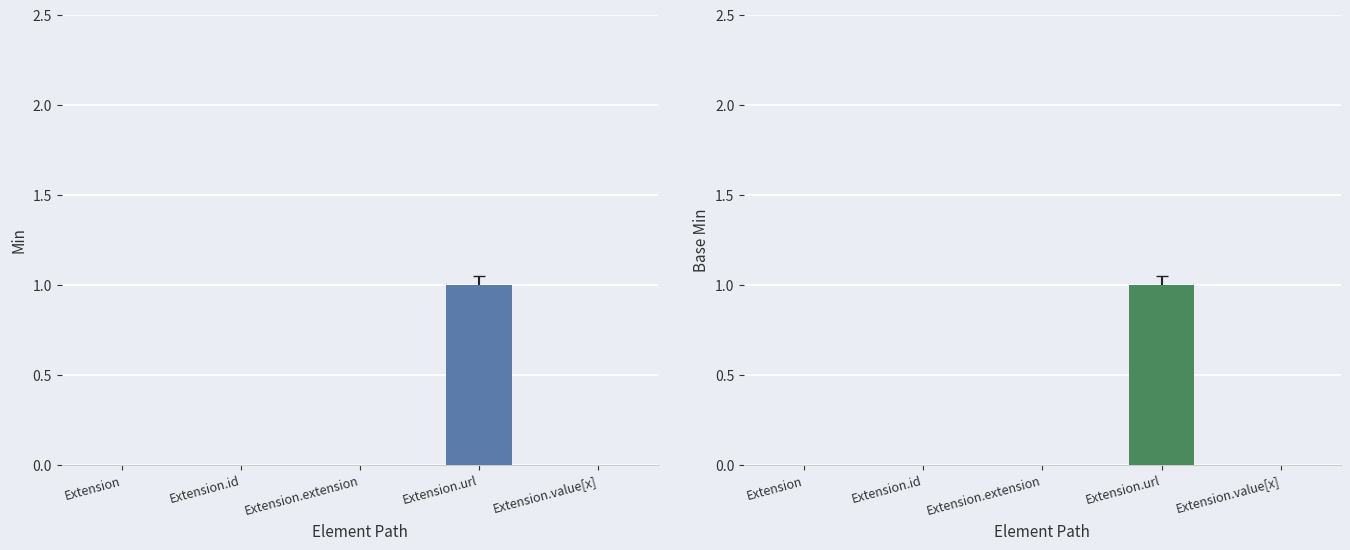

Does the chart contain stacked bars?

No